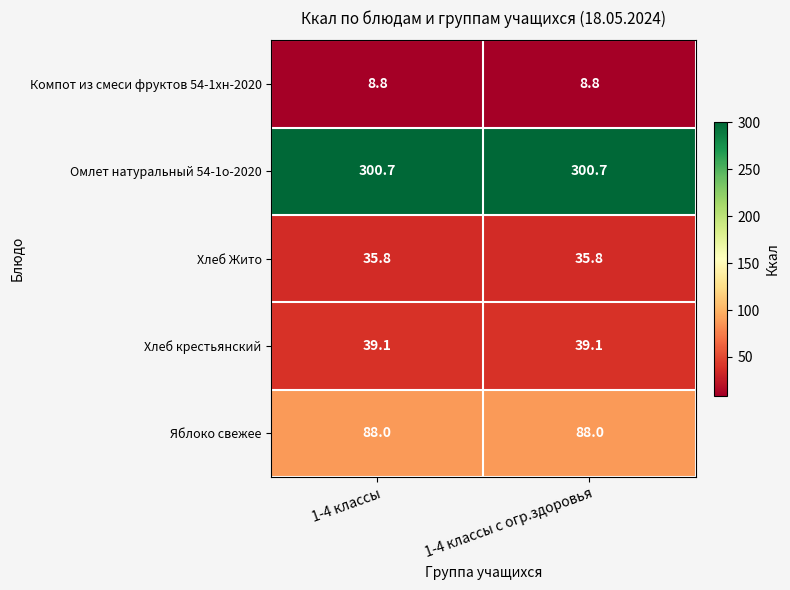

What is the spread (max minus min) of values at 1-4 классы с огр.здоровья?

291.9